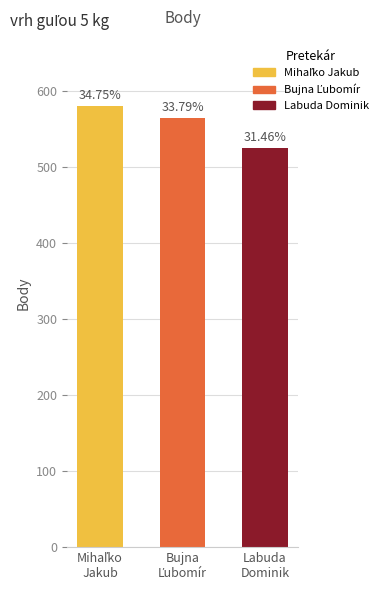

Are the bars horizontal?

No